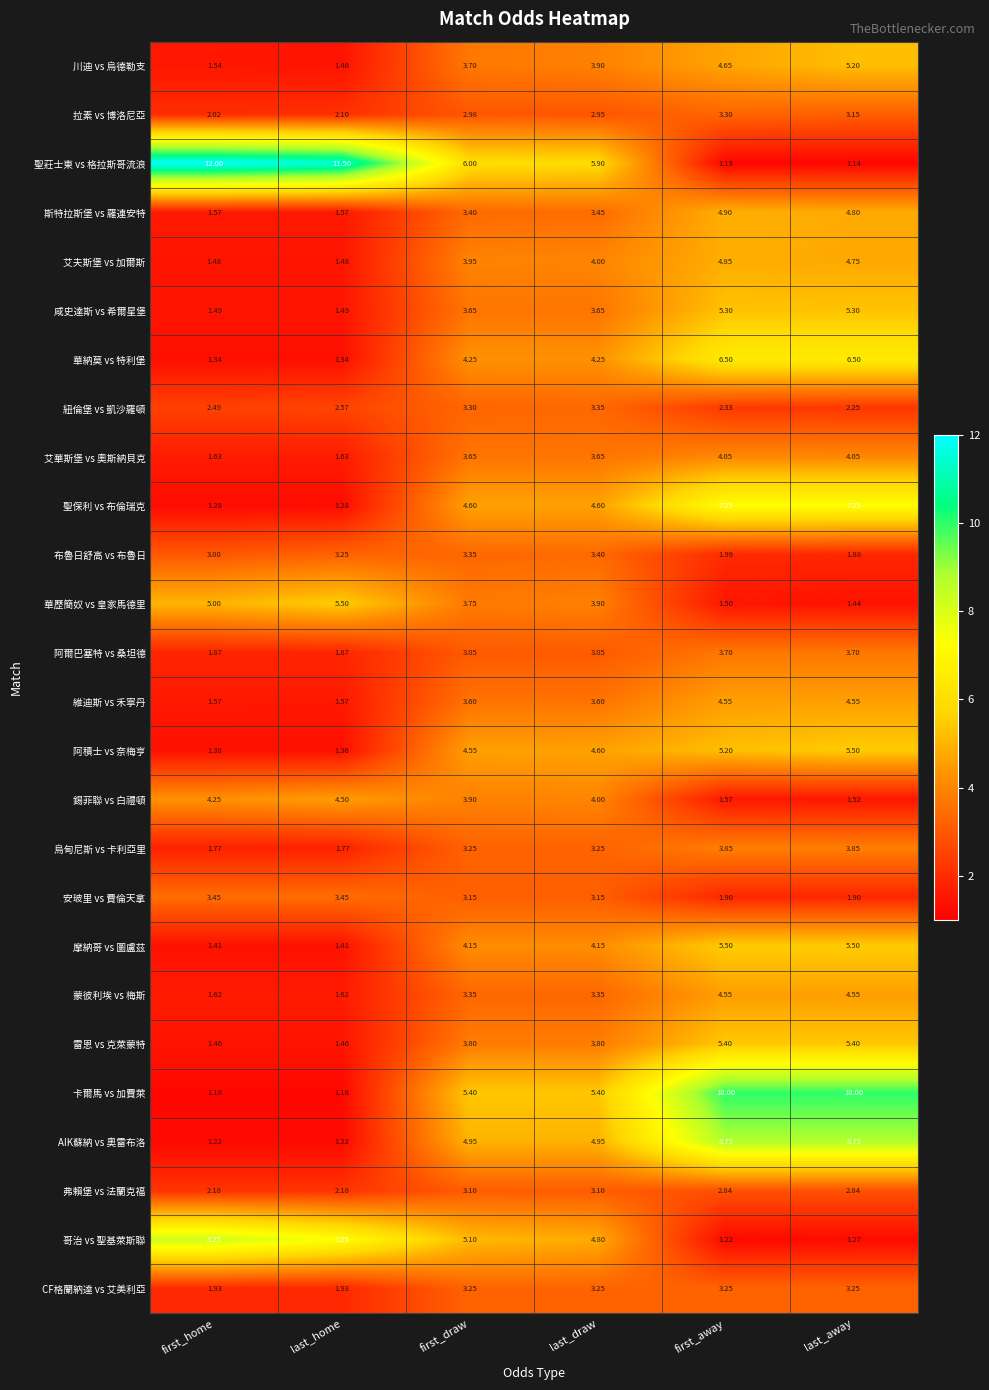

Which series changed the most between first_away and last_away?

川迪 vs 烏德勒支